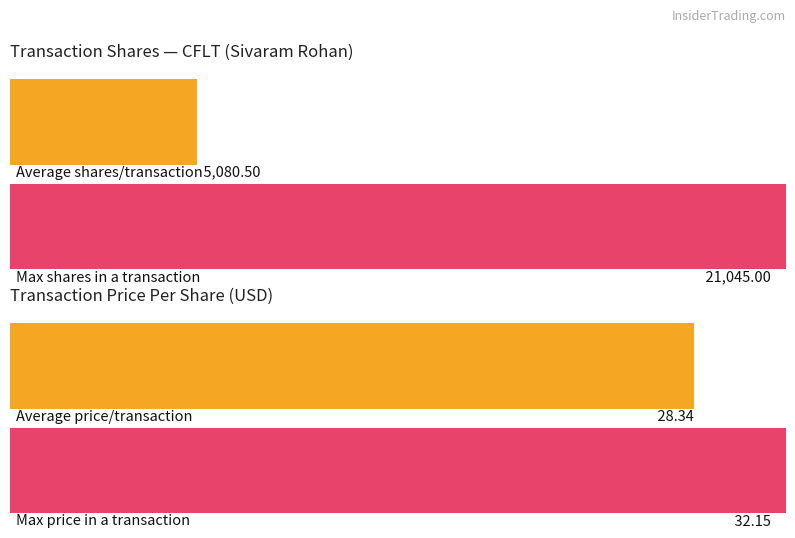

Read the transactionPricePerShare value at 2023-08-22.

32.1